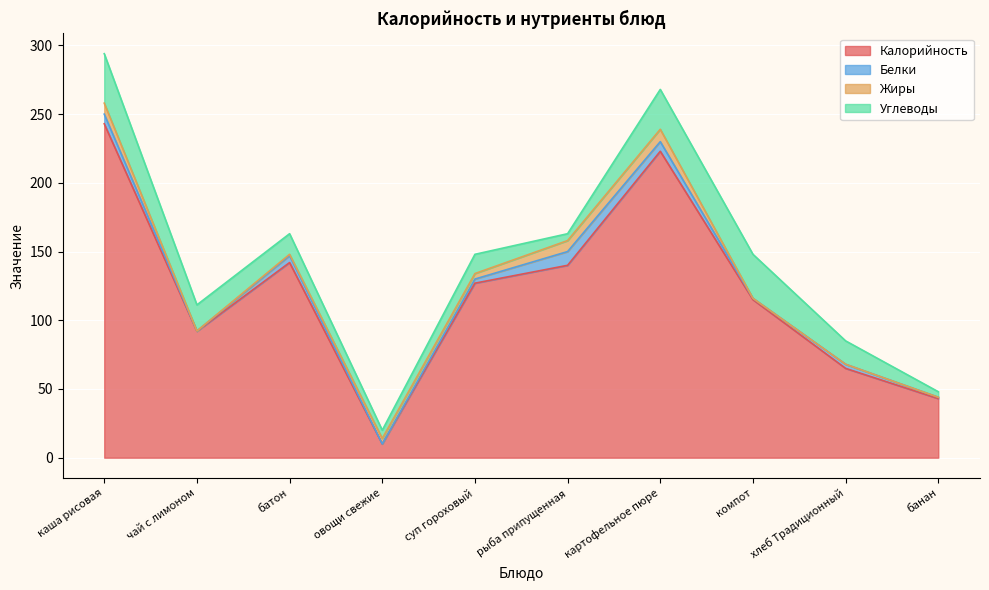

At which label does Жиры reach its peak?

картофельное пюре